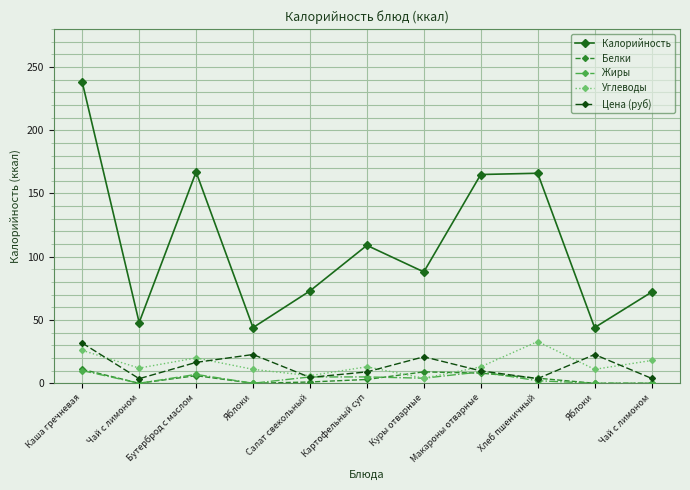

How many interior local valleys does the Цена (руб) series have?

3